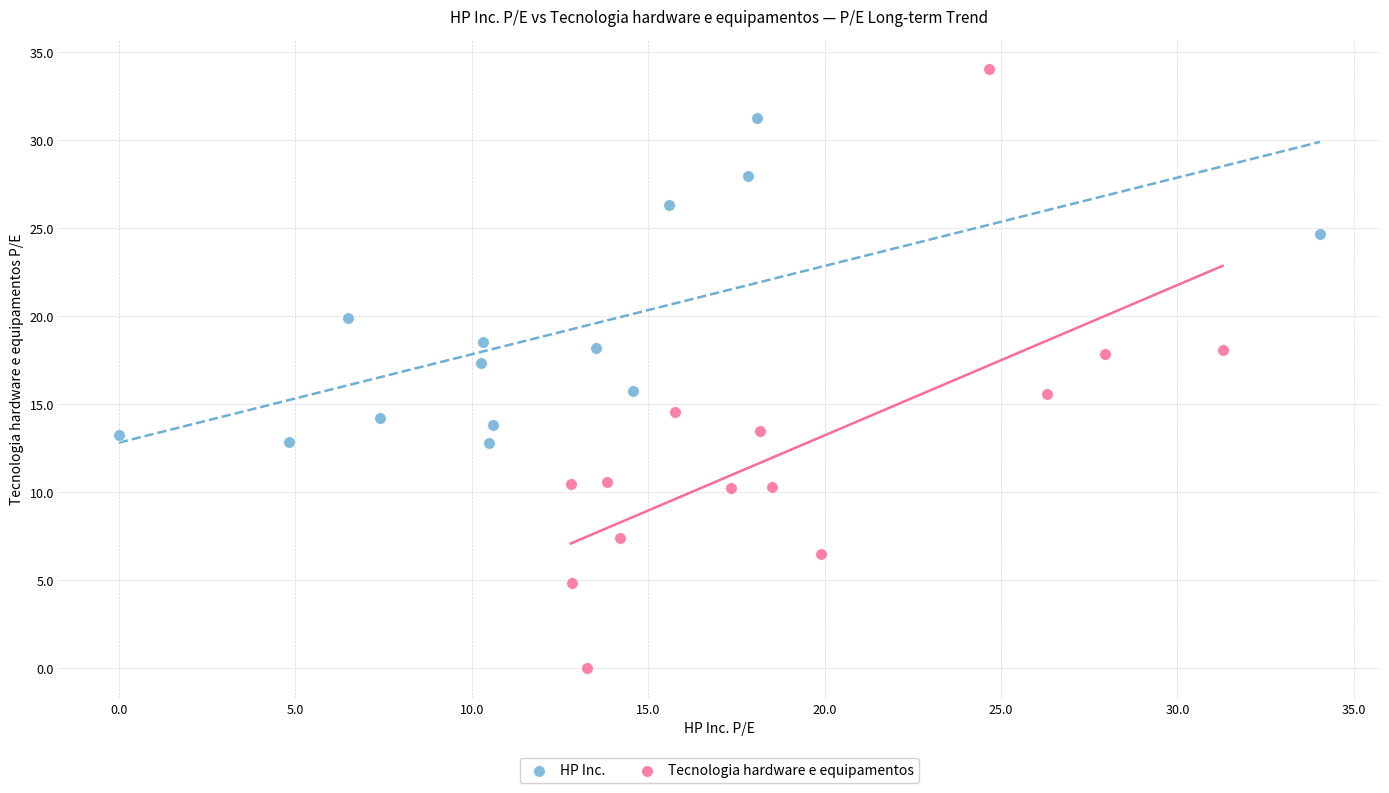

Which series contains the lowest Y value?

Tecnologia hardware e equipamentos